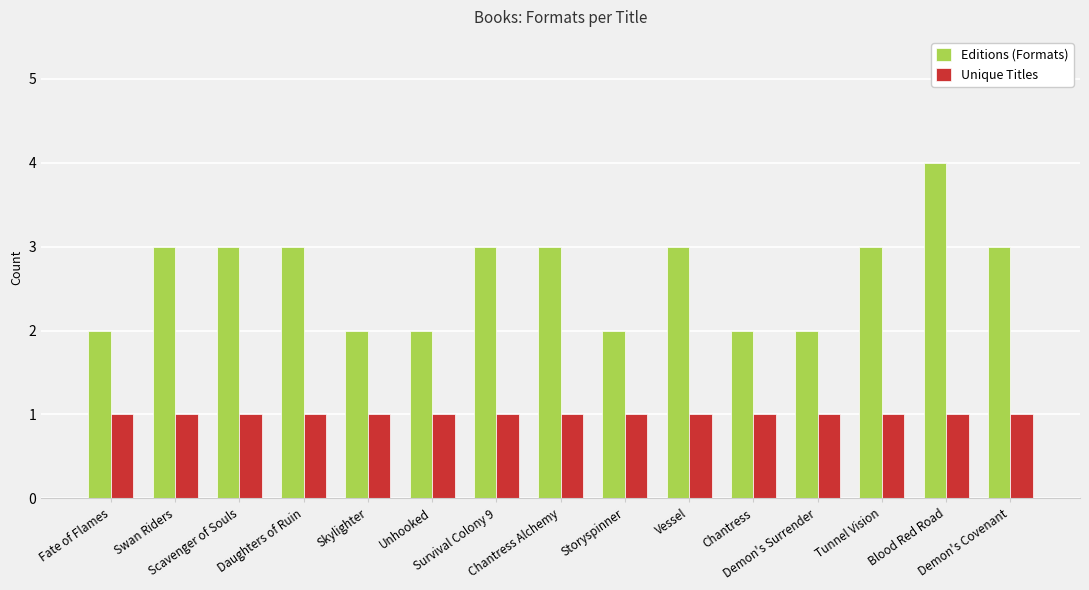

Which series has the largest range (max minus min)?

Editions (Formats)